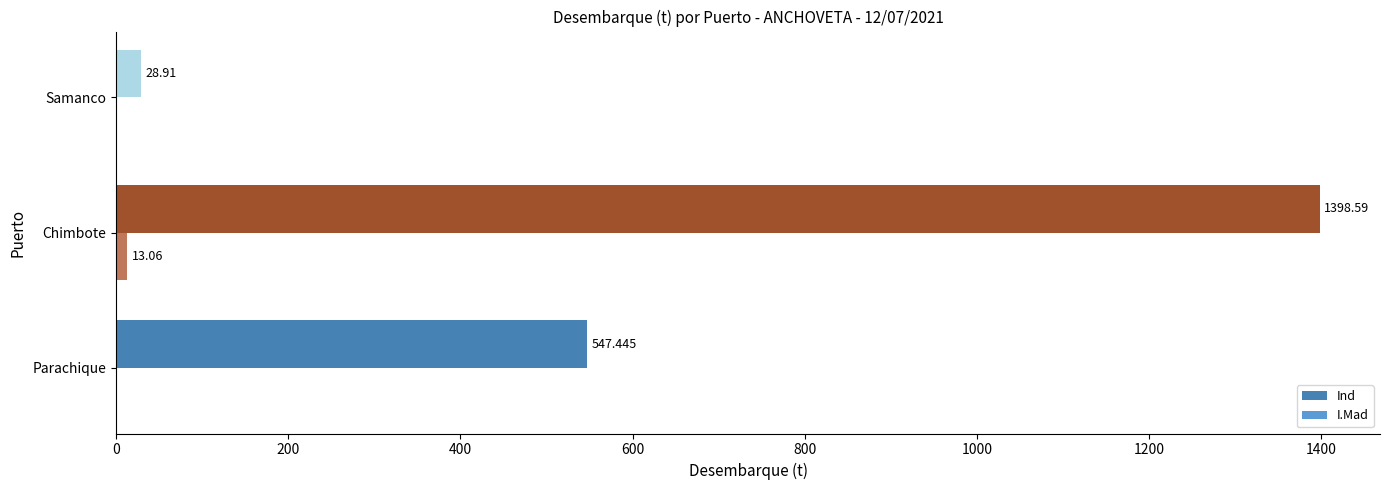

How many categories are shown in the chart?

3